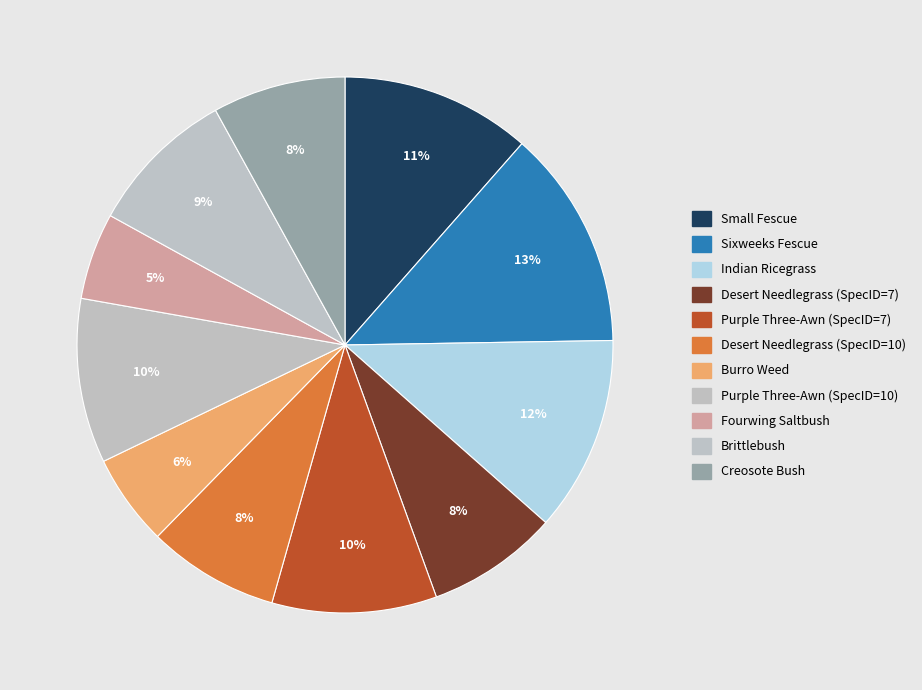

To the nearest percent, what is the average slice percentage?

9%